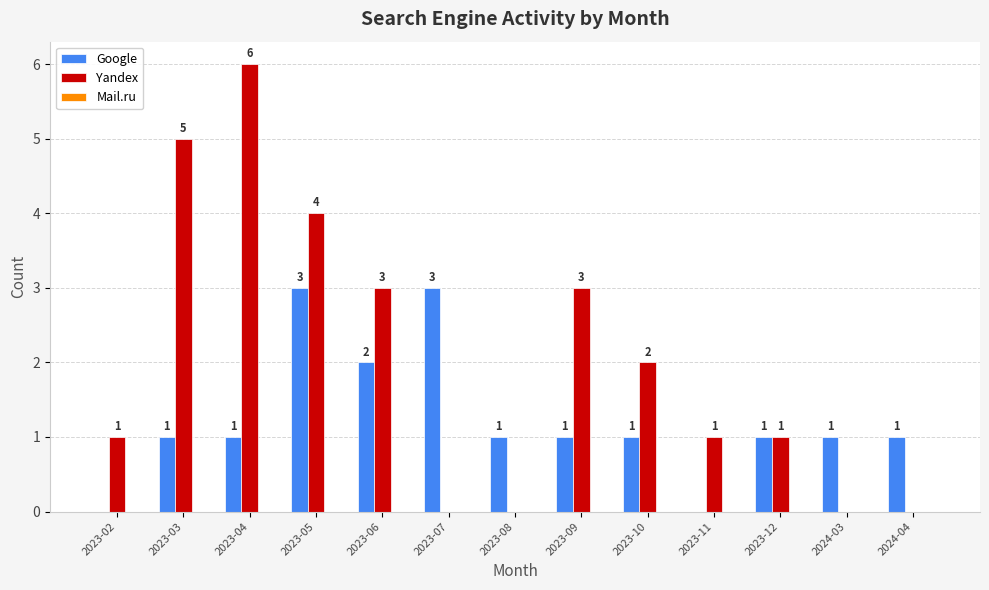

Which series has the largest total across all categories?

Yandex